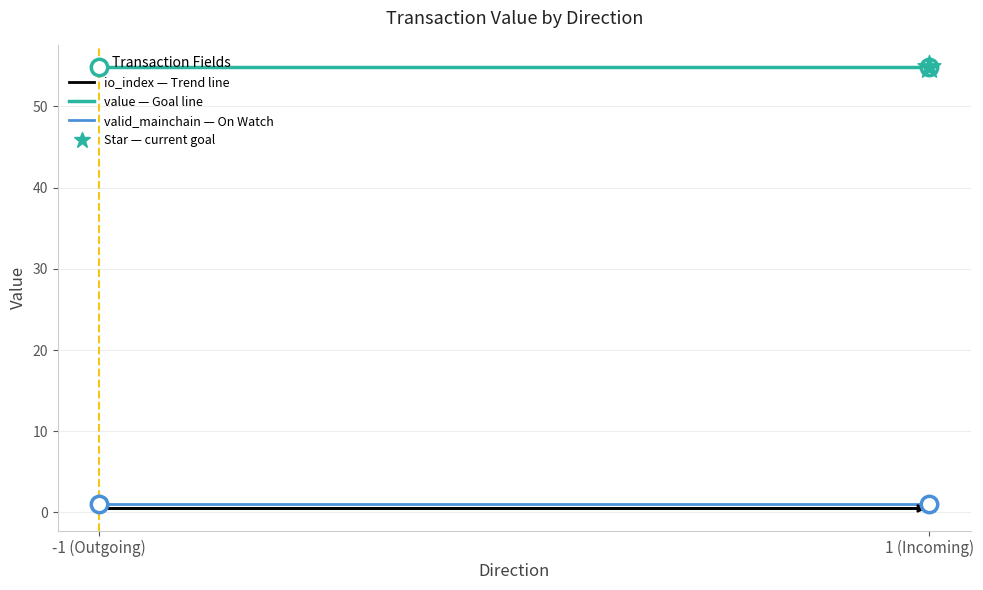

Which series contains the highest Y value?

value